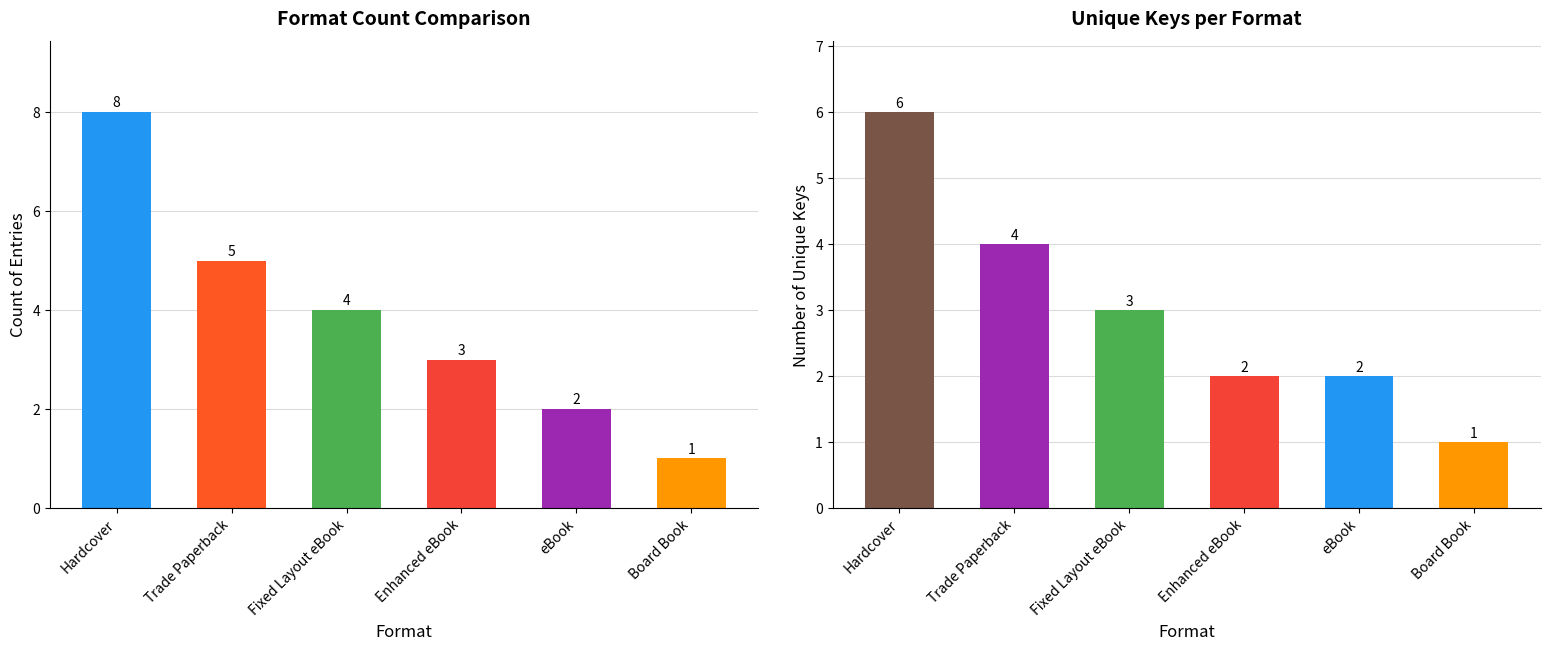

What is the maximum value for Count?

8